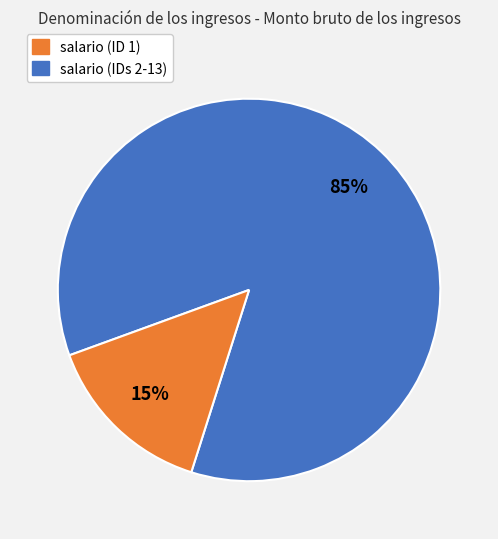

To the nearest percent, what is the average slice percentage?

50%